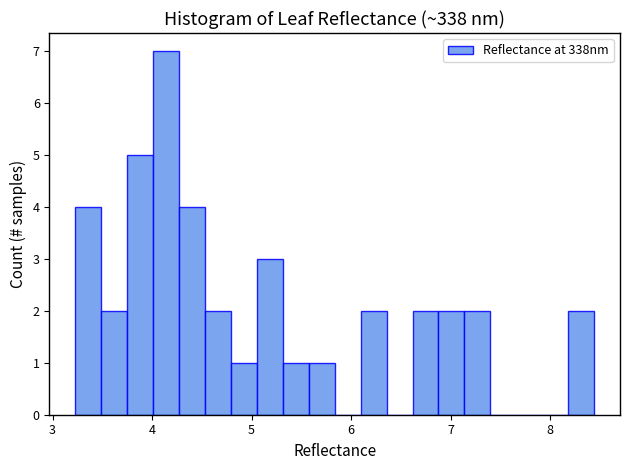

Read against the x-axis, roughly where is the centre of the tallest bar?

4.1